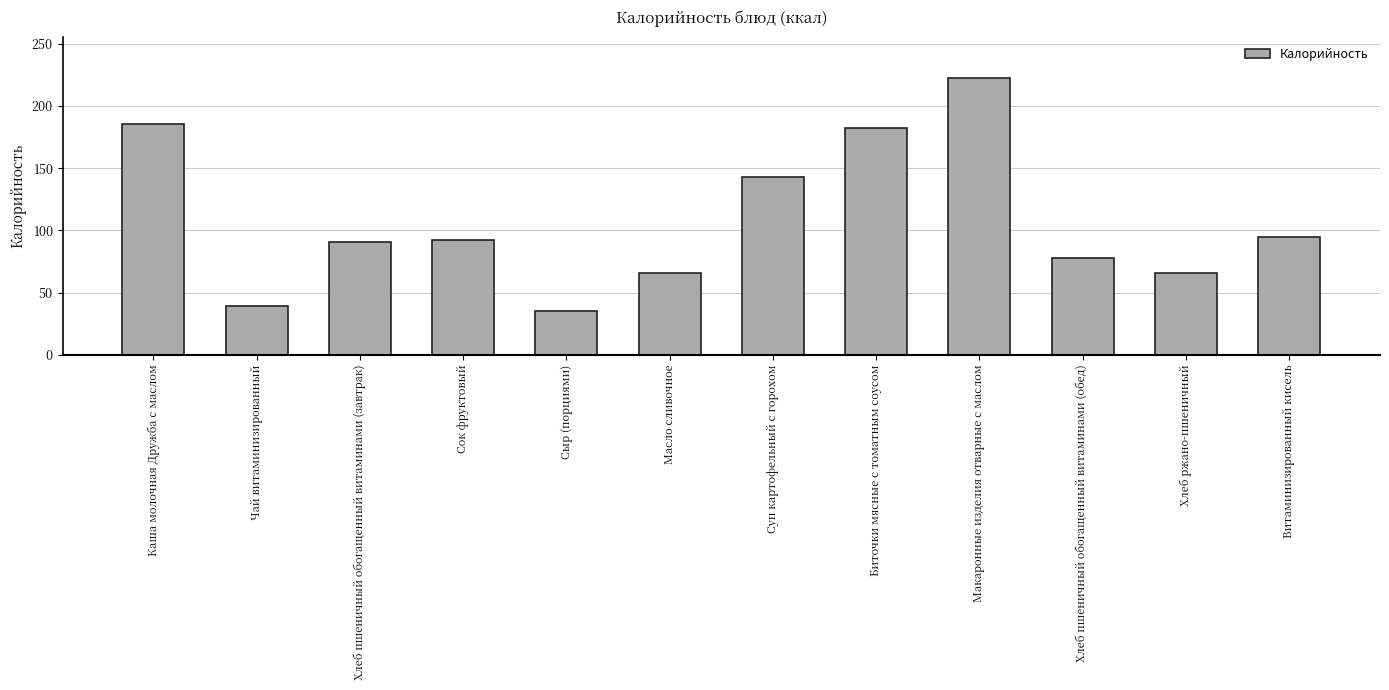

What is the maximum value shown in the chart?

222.3